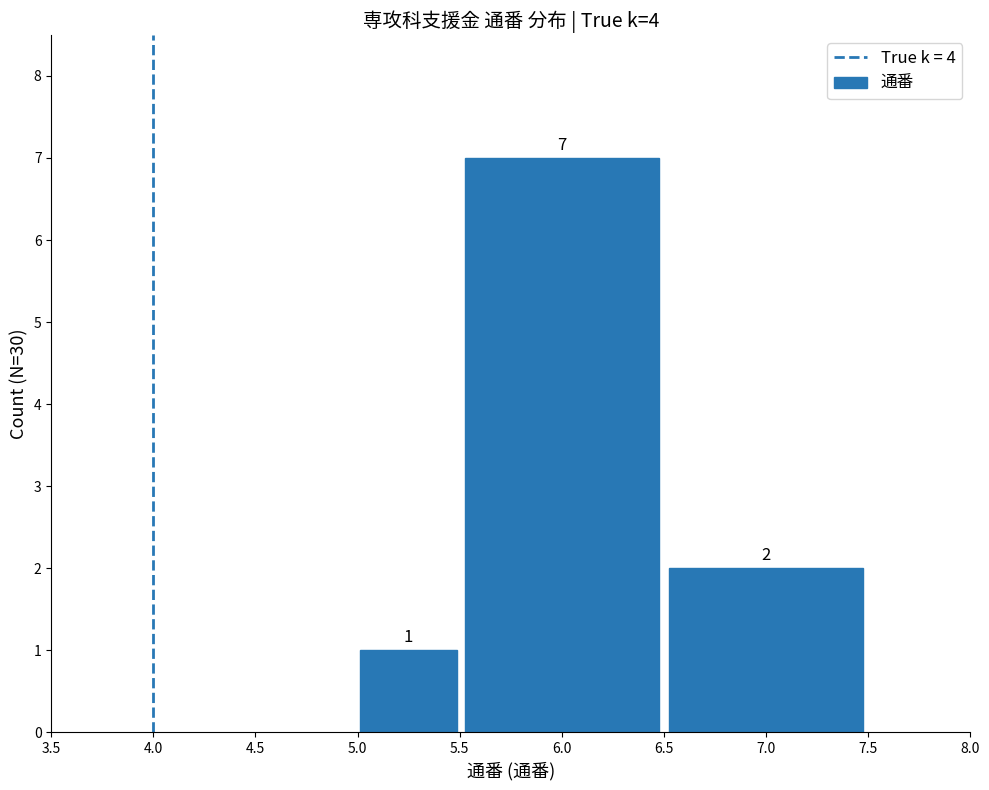

Reading left to right, list all the values displayed in this chart.

1	7	2